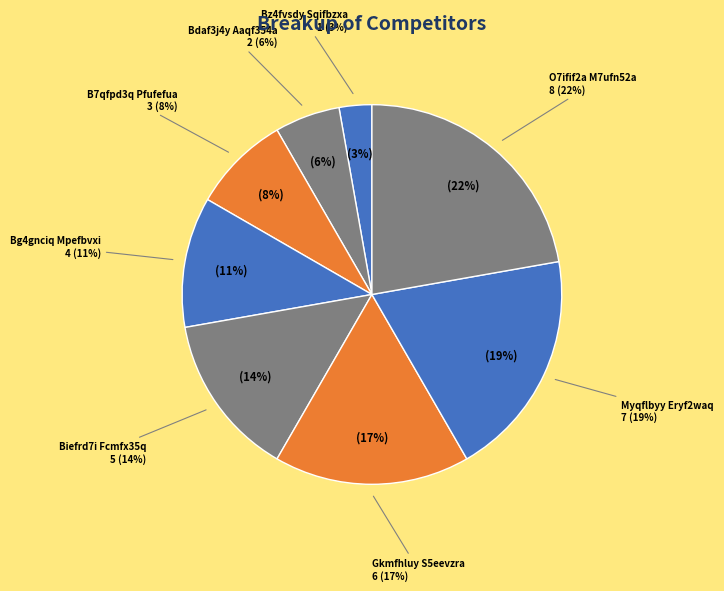

Combined, what portion of the pie is Biefrd7i Fcmfx35q and Bz4fvsdy Sqifbzxa?

16.7%